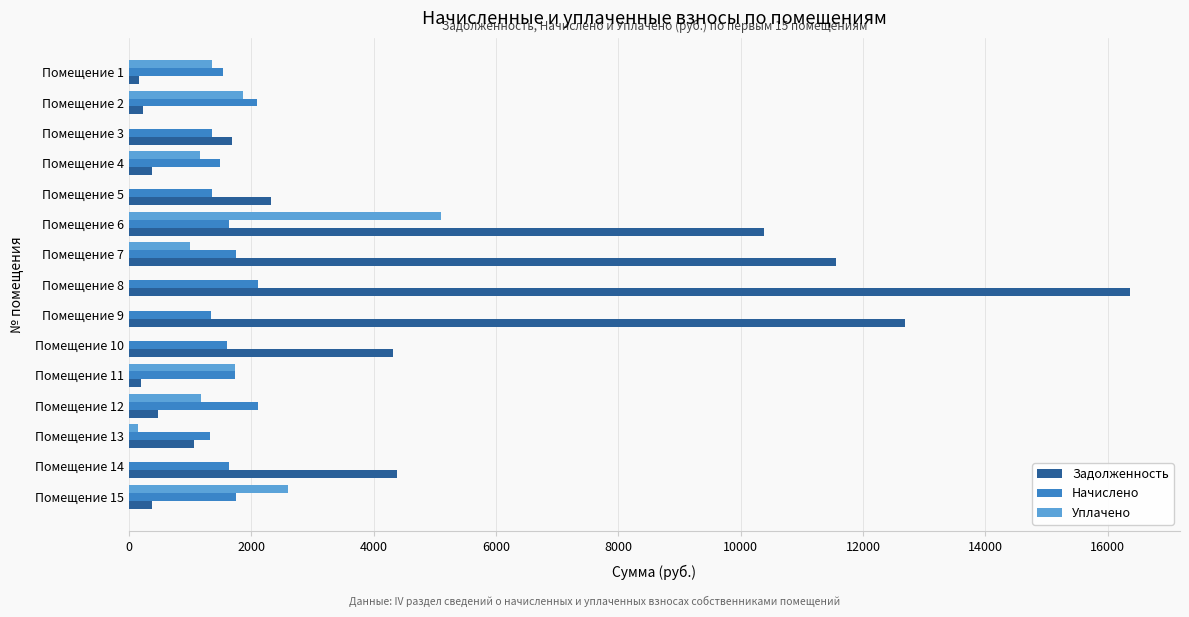

What is the highest value of the Начислено series?

2103.6